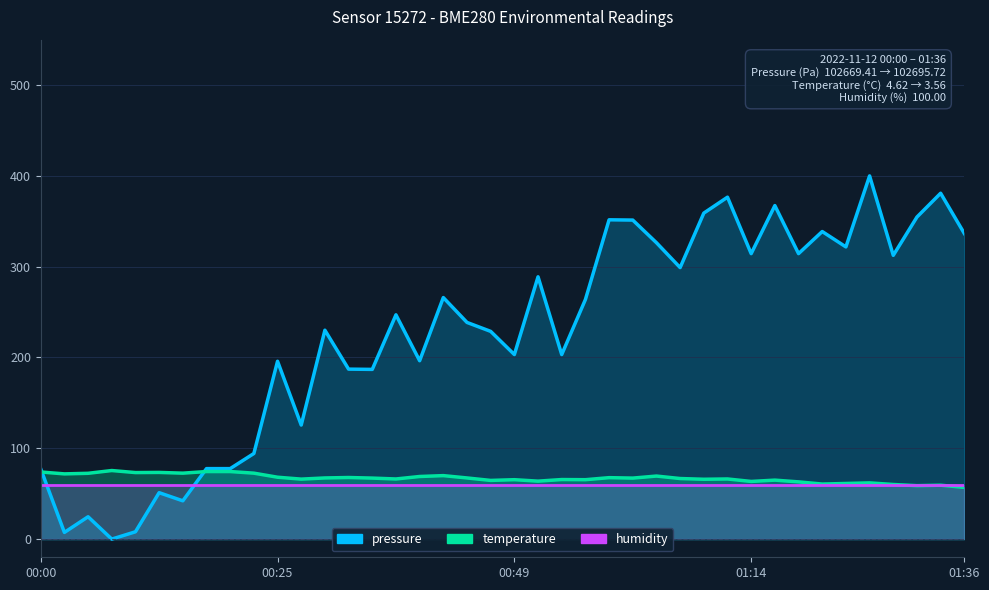

At 29, list the series in order from smallest to largest.

humidity, temperature, pressure